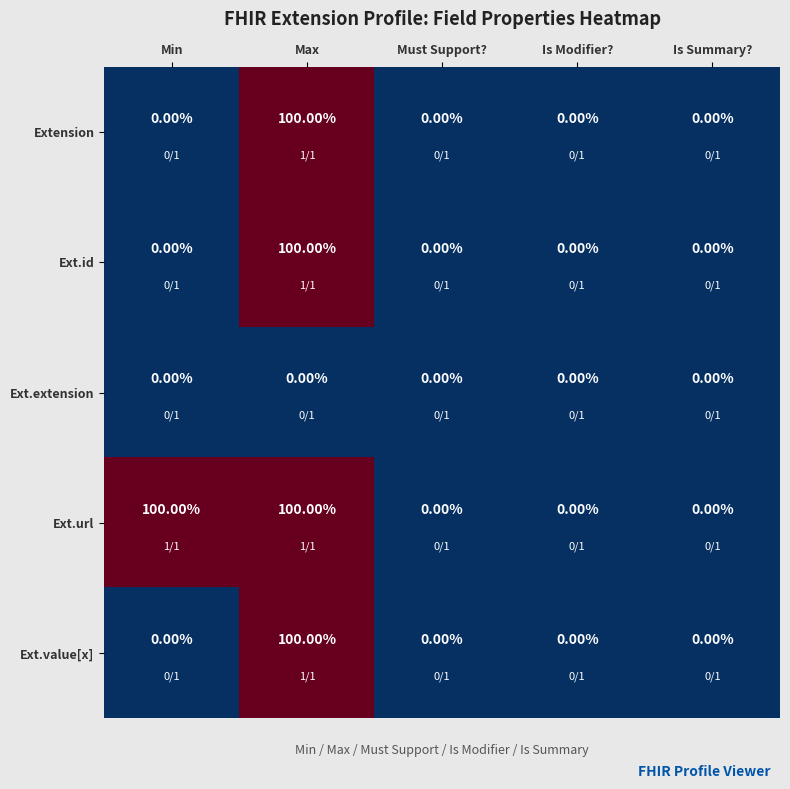

What is the difference between the maximum and minimum values in the Ext.url series?

100